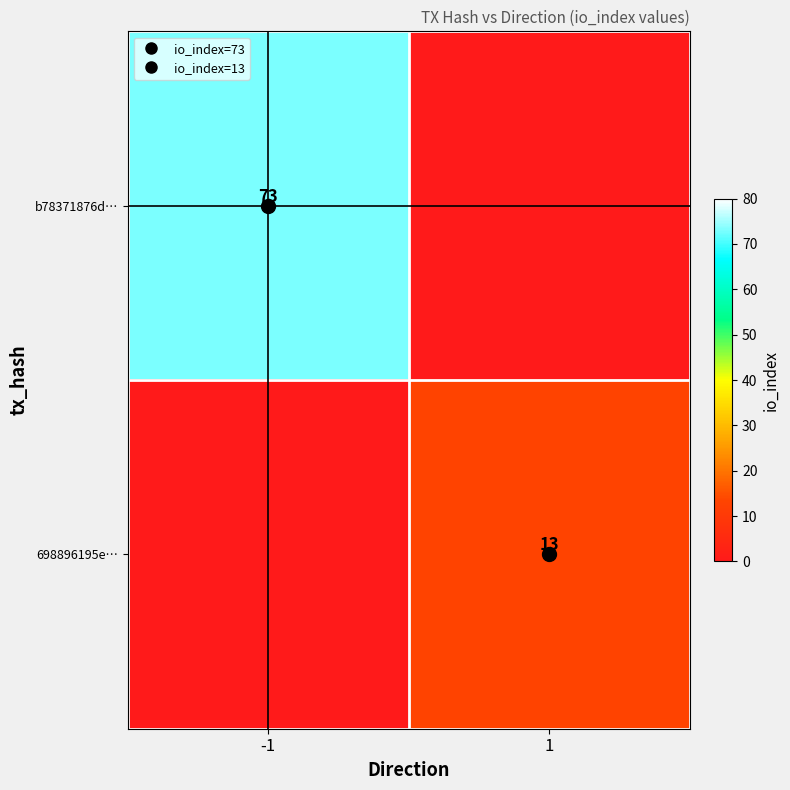

At which category does the chart reach its peak across all series?

-1